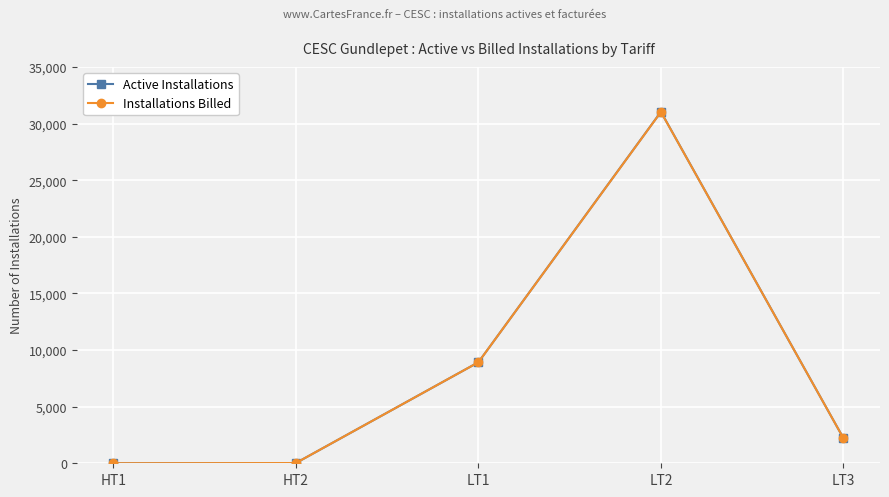

What is the difference between the maximum and minimum values in the Installations Billed series?

31018